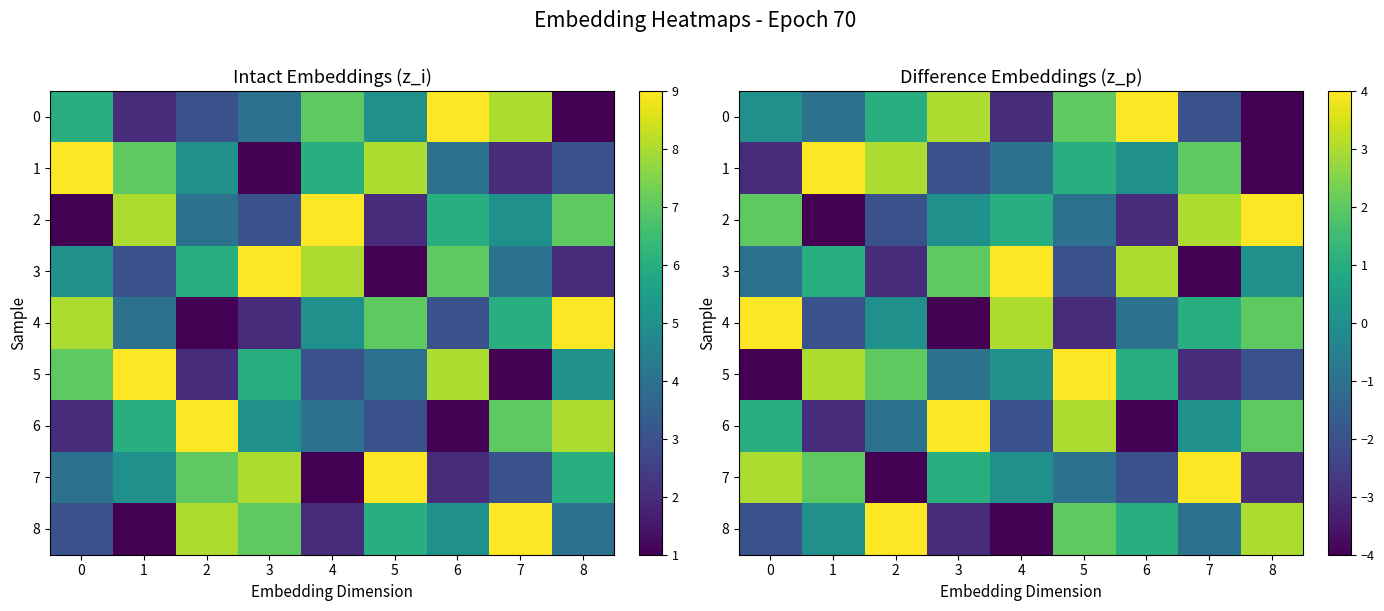

Rank the series by their maximum value, from lowest to highest.

0, 1, 2, 3, 4, 5, 6, 7, 8